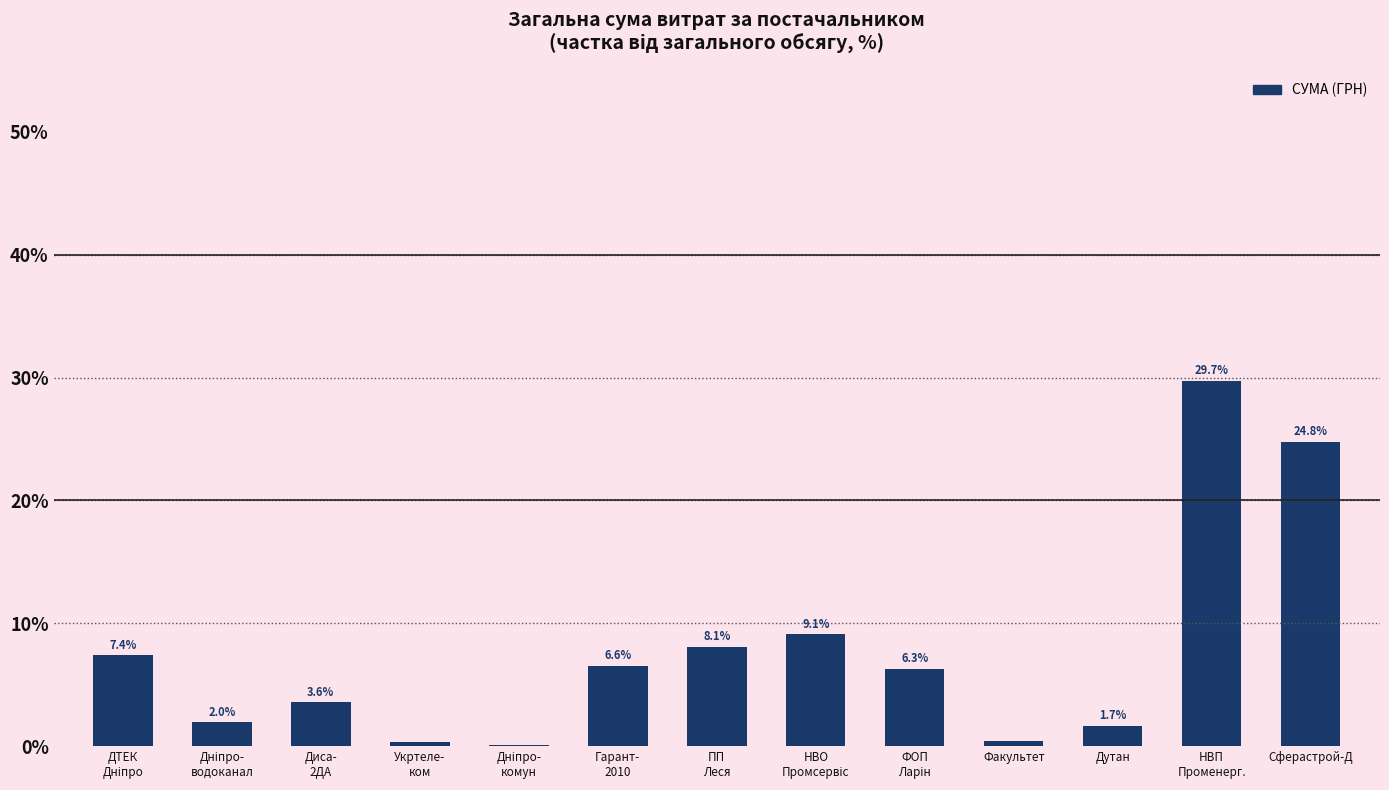

What value does the data have at Сферастрой-Д?

24.8